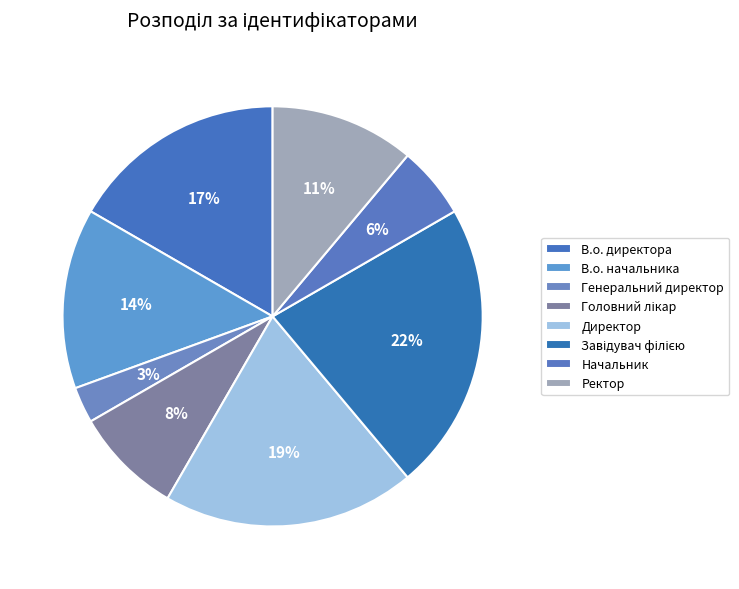

Which slice is the smallest?

Генеральний директор